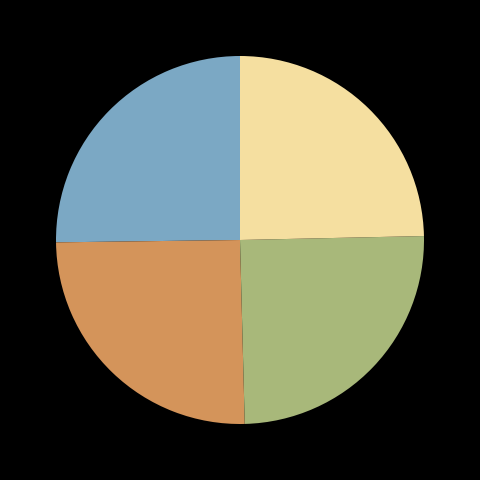

Does any single category account for the majority?

No